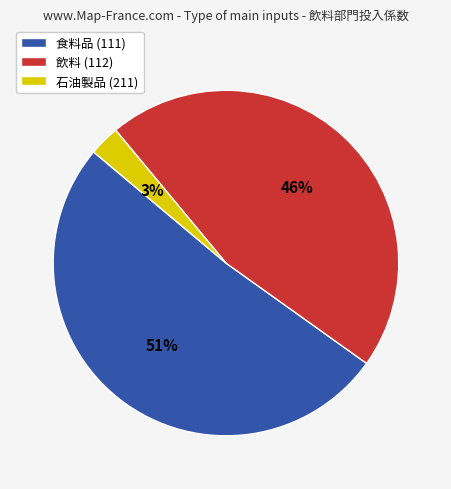

How many segments does this pie chart have?

3